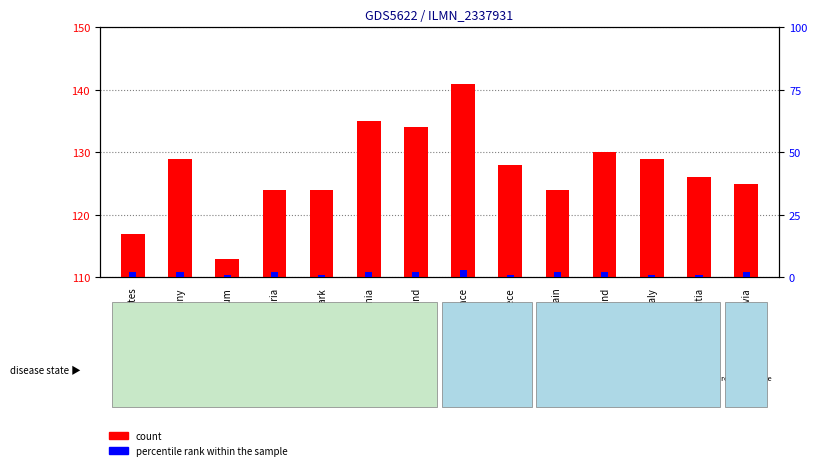

What is the average value of the count series?

127